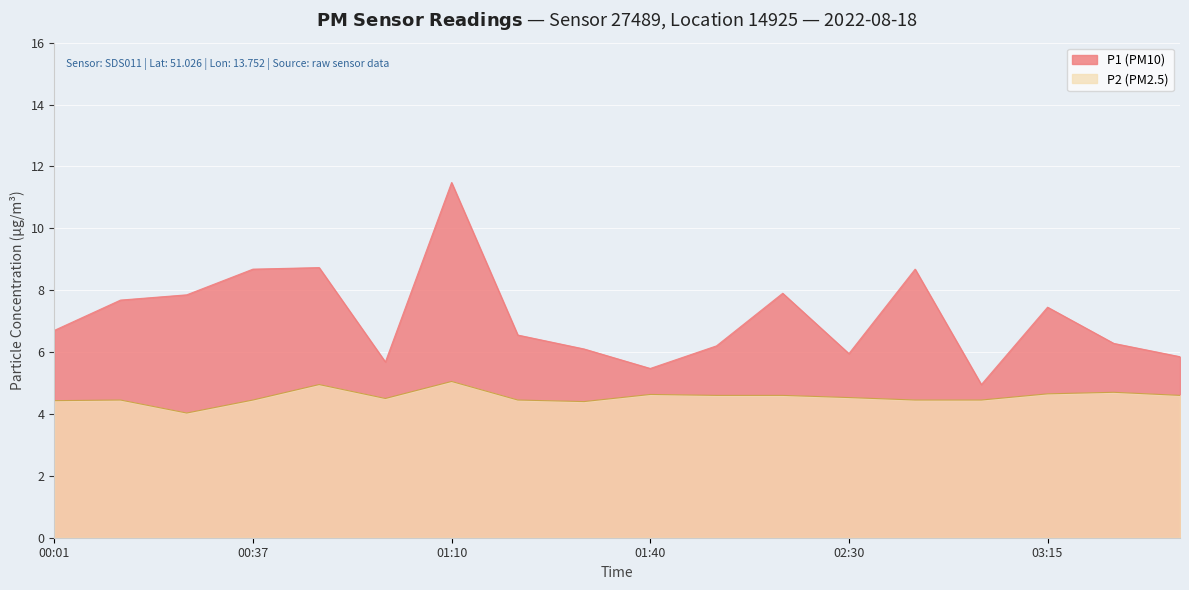

List the labels in order of P1 value, largest first.

01:10, 00:48, 00:37, 02:45, 02:15, 00:25, 00:13, 03:15, 00:01, 01:20, 03:30, 02:00, 01:30, 02:30, 03:45, 01:00, 01:40, 03:00